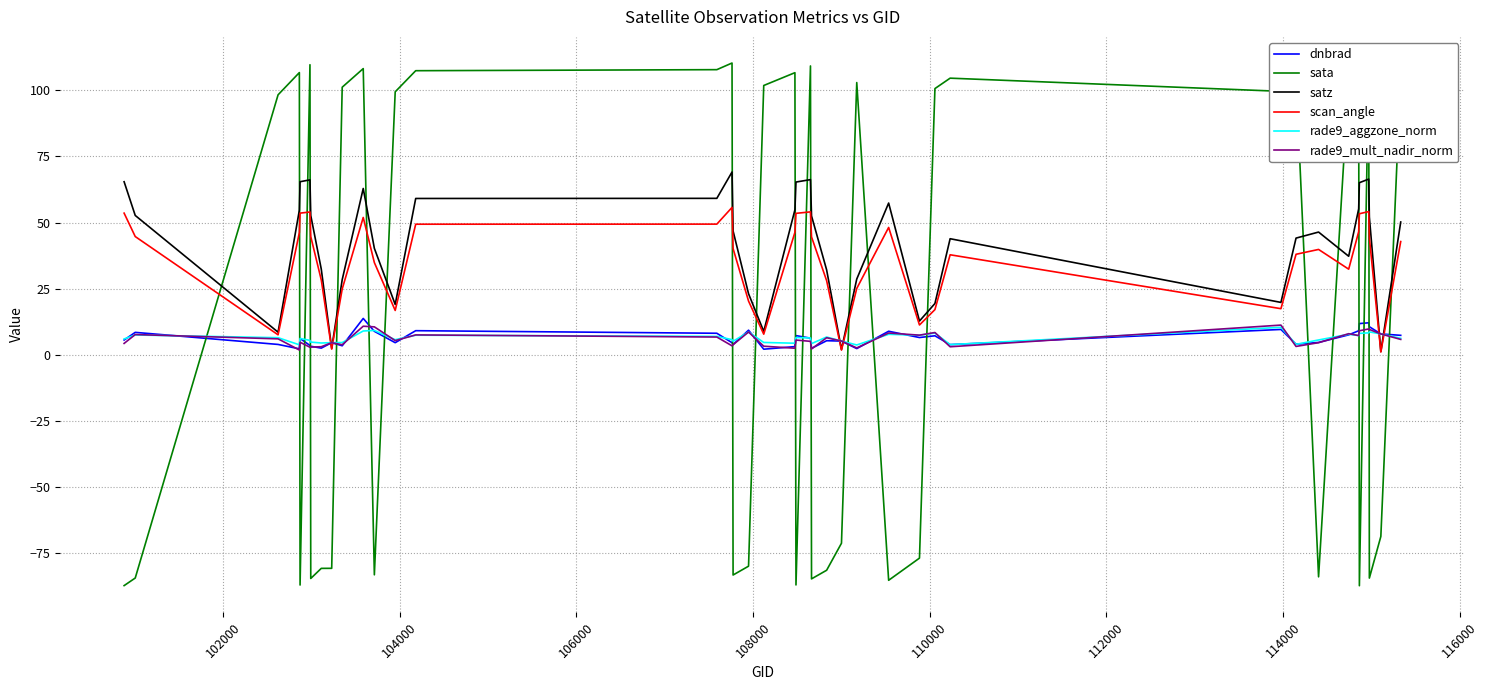

What is the smallest value displayed?

-87.4